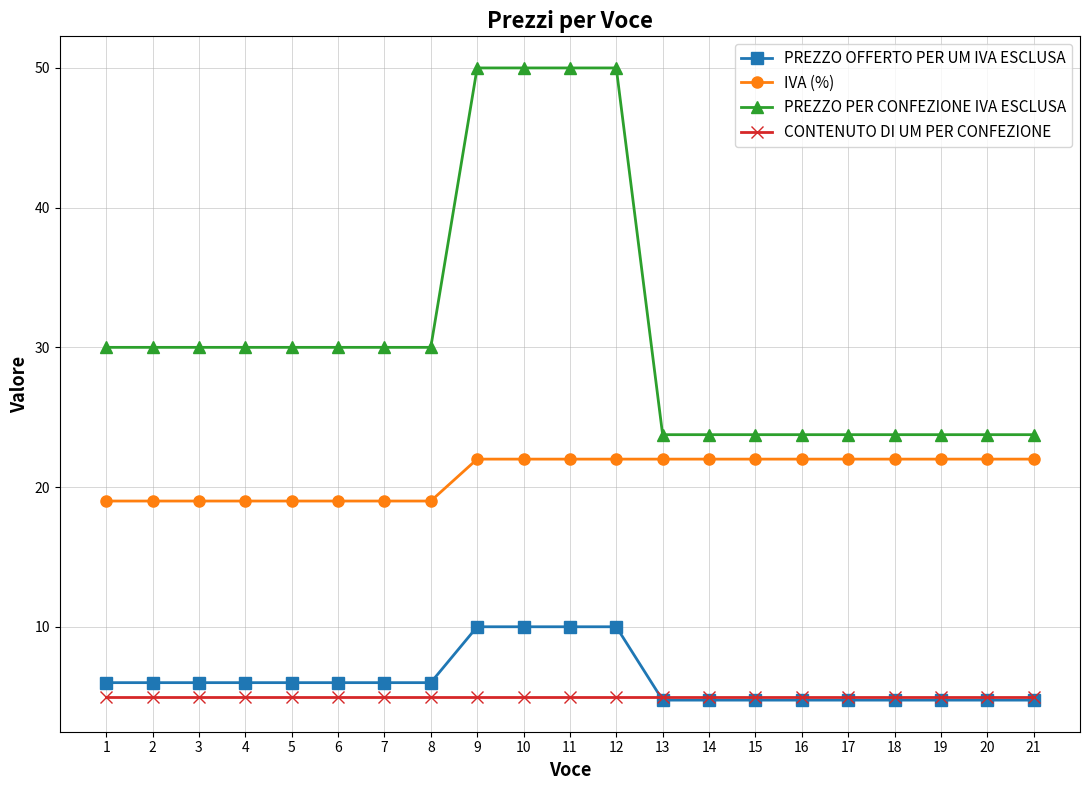

Which series has the largest range (max minus min)?

PREZZO PER CONFEZIONE IVA ESCLUSA